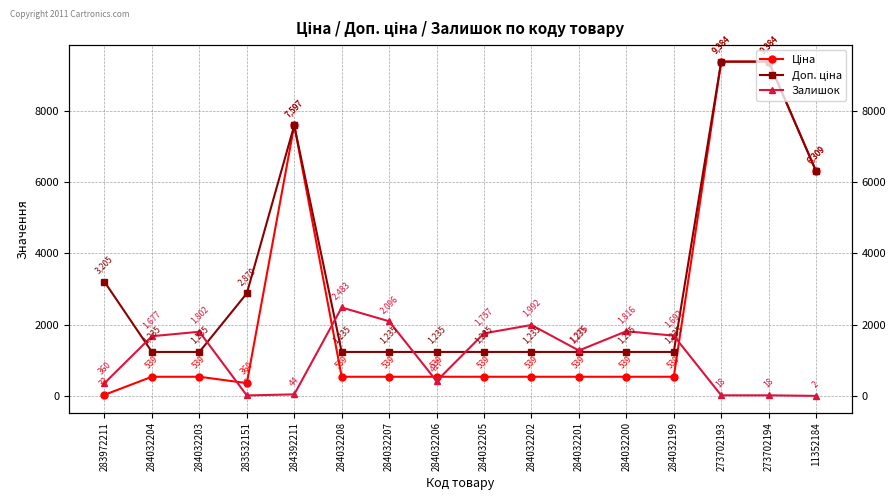

Rank the series by their average value, from lowest to highest.

Залишок, Ціна, Доп. ціна